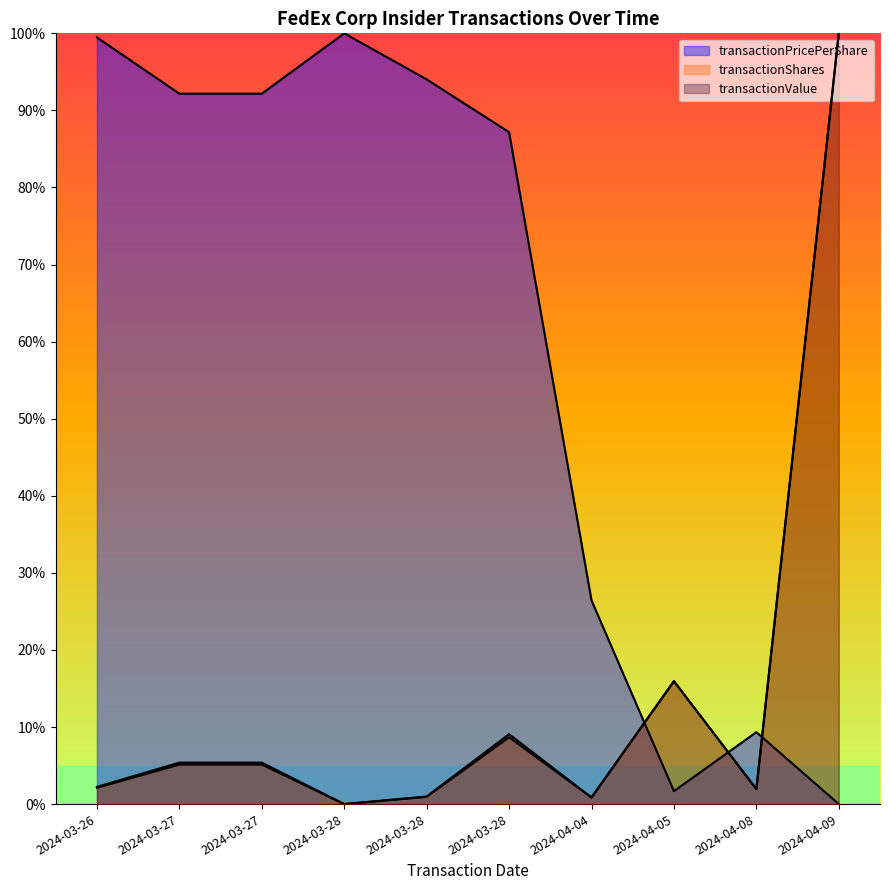

Which series has the widest spread of values?

transactionValue